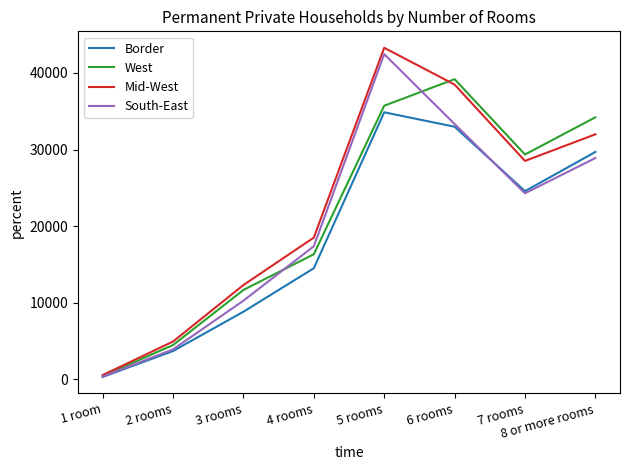

What is the average value of the Border series?

18688